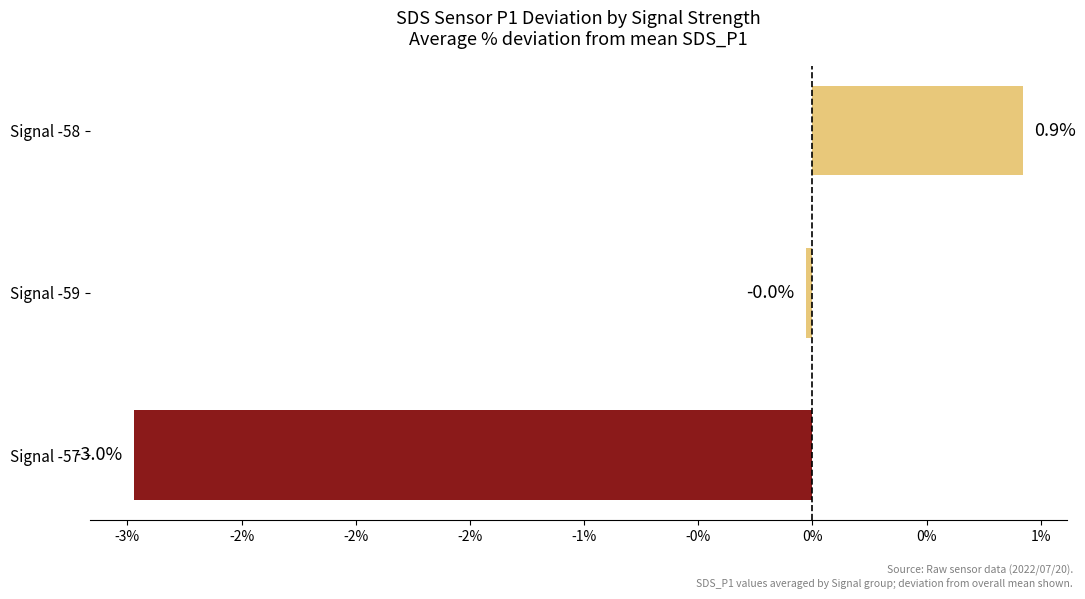

Which label corresponds to the largest value in the chart?

Signal -58